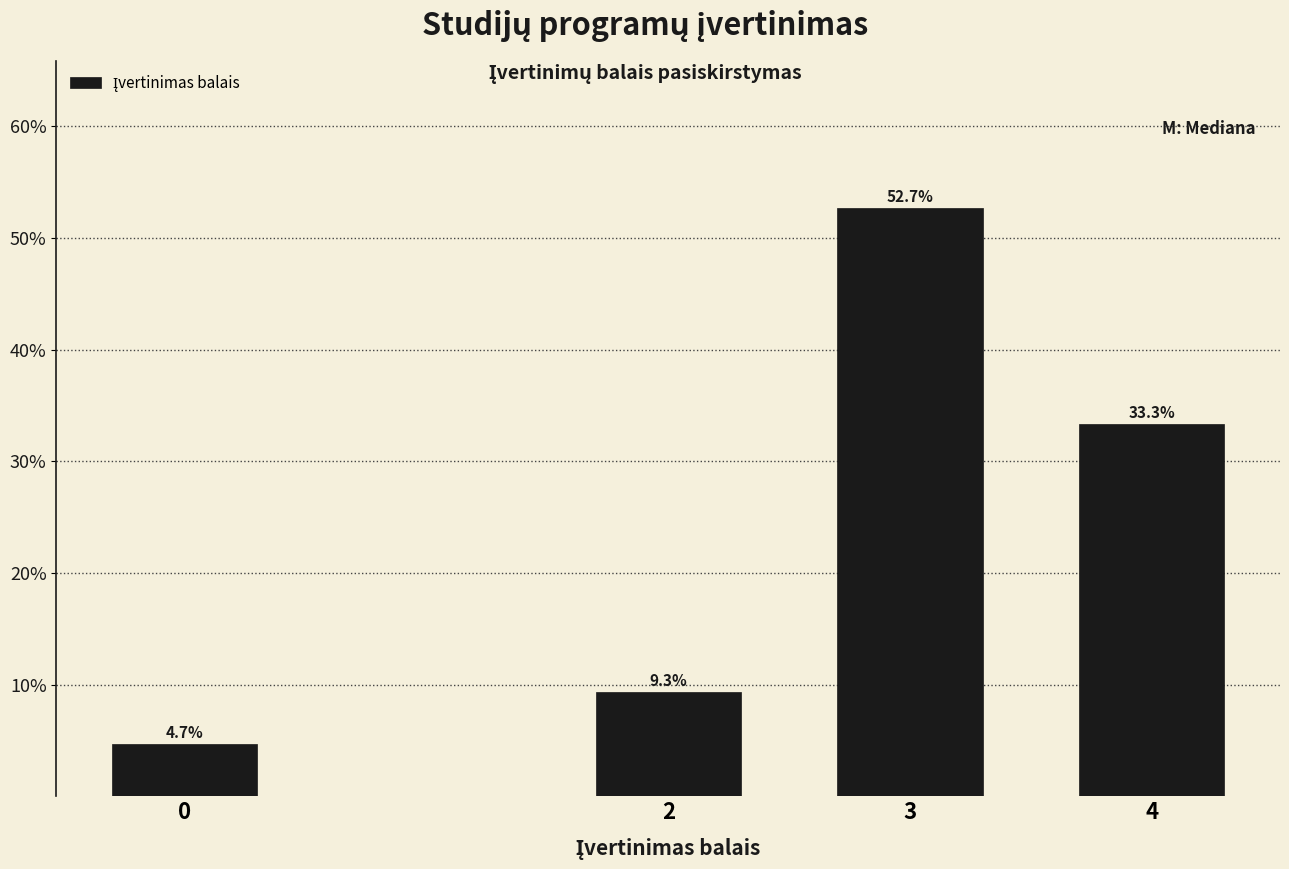

Reading left to right, extract all data points from this chart.

4.7	9.3	52.7	33.3